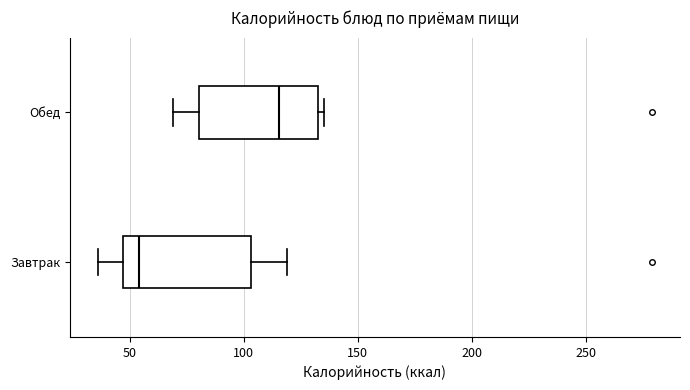

Where does the right whisker of the box for Завтрак end on the x-axis? The values are not printed on the chart, so give them approximately, as read against the axis.

120